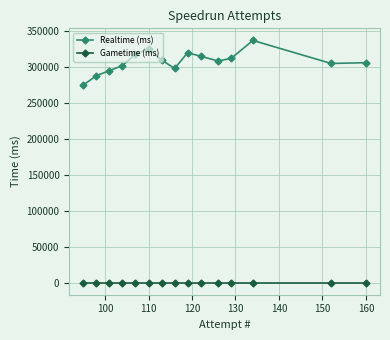

List the series in order of their overall mean, lowest first.

Gametime (ms), Realtime (ms)